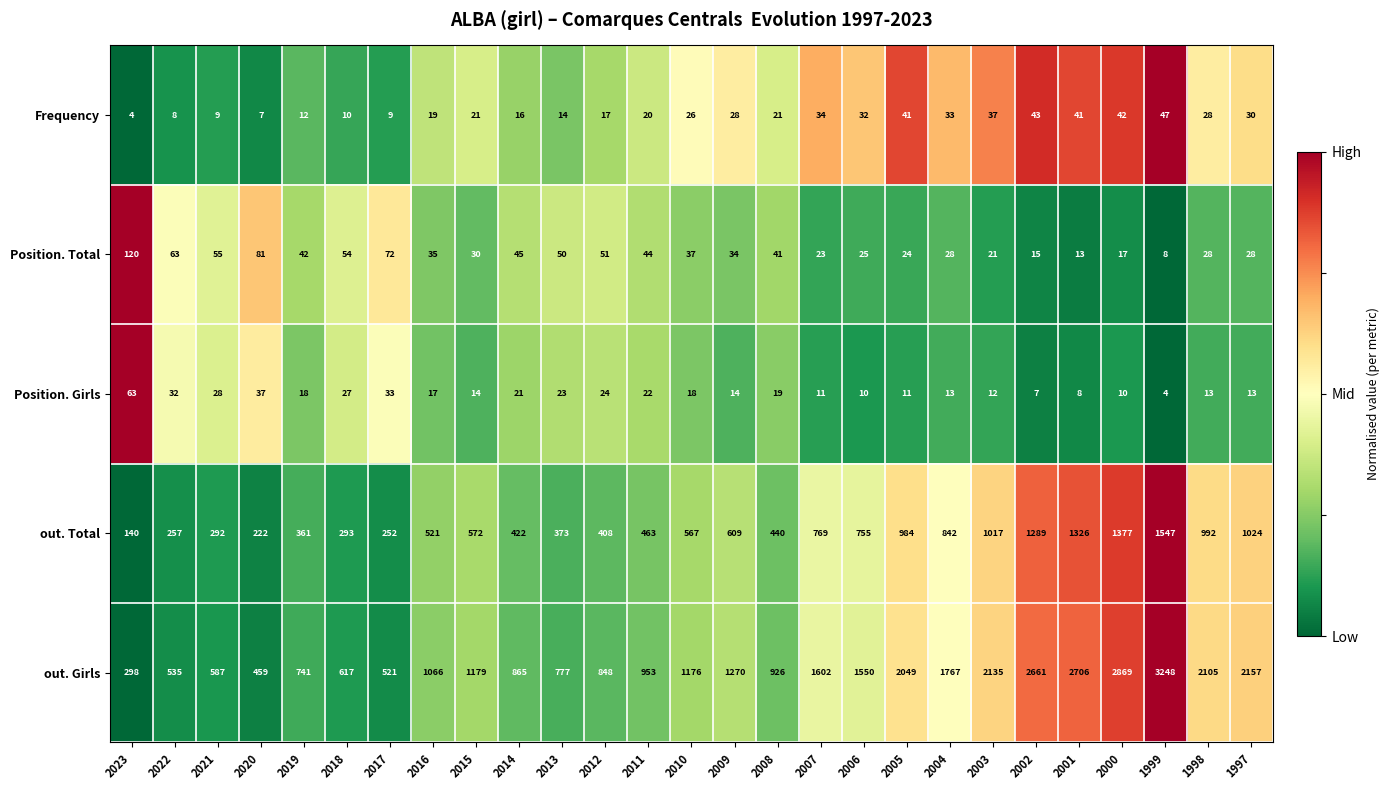

The value of Frequency at 2006 is 12. True or false?

False